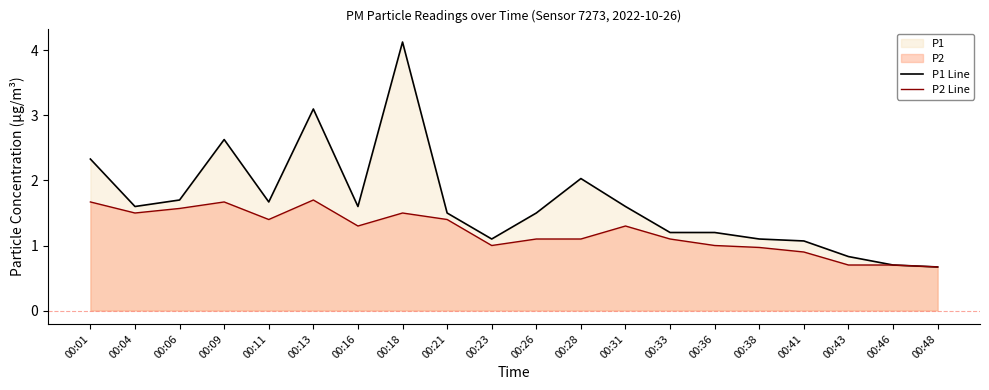

Where is the first local minimum for P1 Line?

00:04